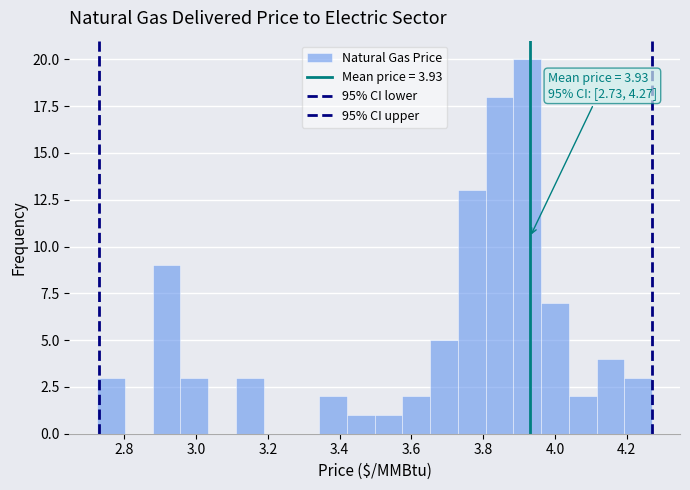

Around what value on the x-axis is the tallest bar? Give the approximate position of its centre, as read against the axis.

3.92